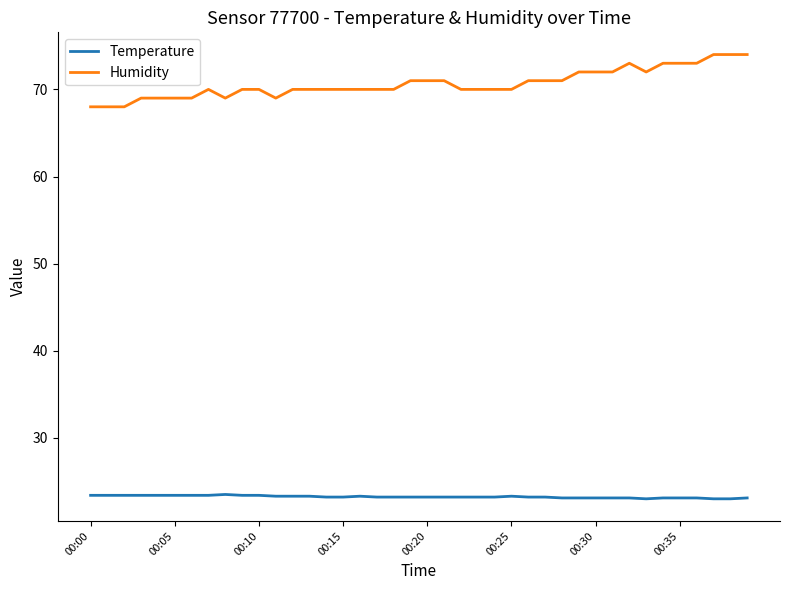

What is the highest value of the Temperature series?

23.5